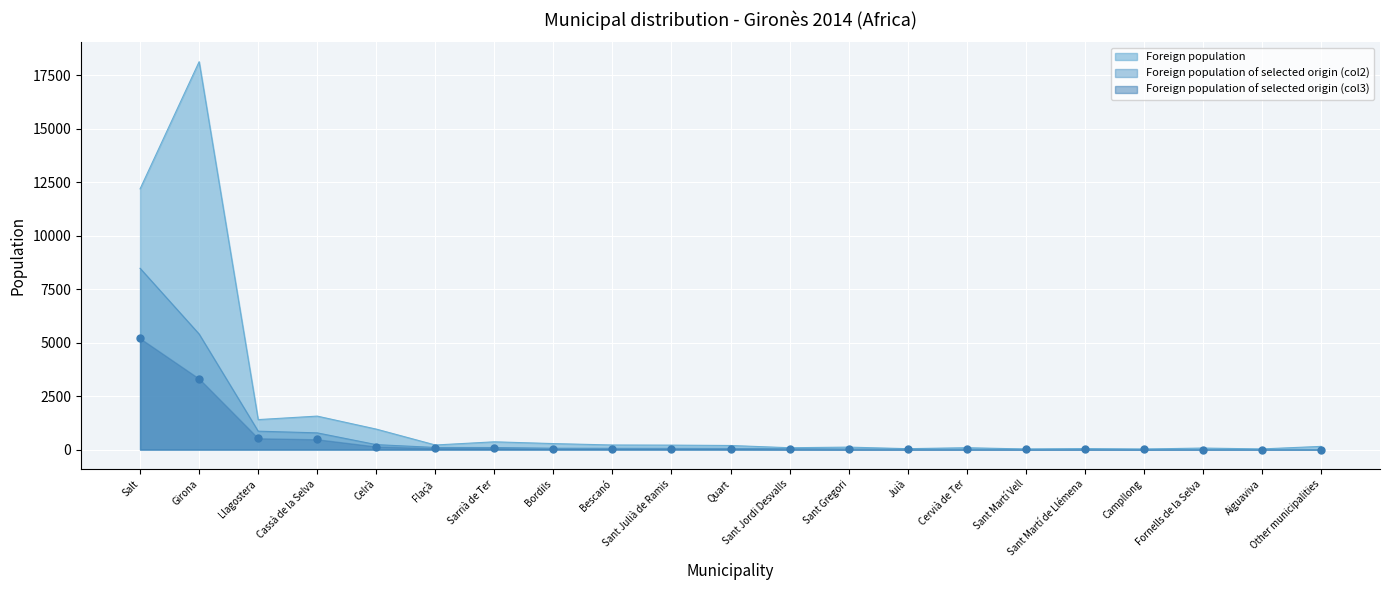

Which series contains the highest Y value?

Foreign population